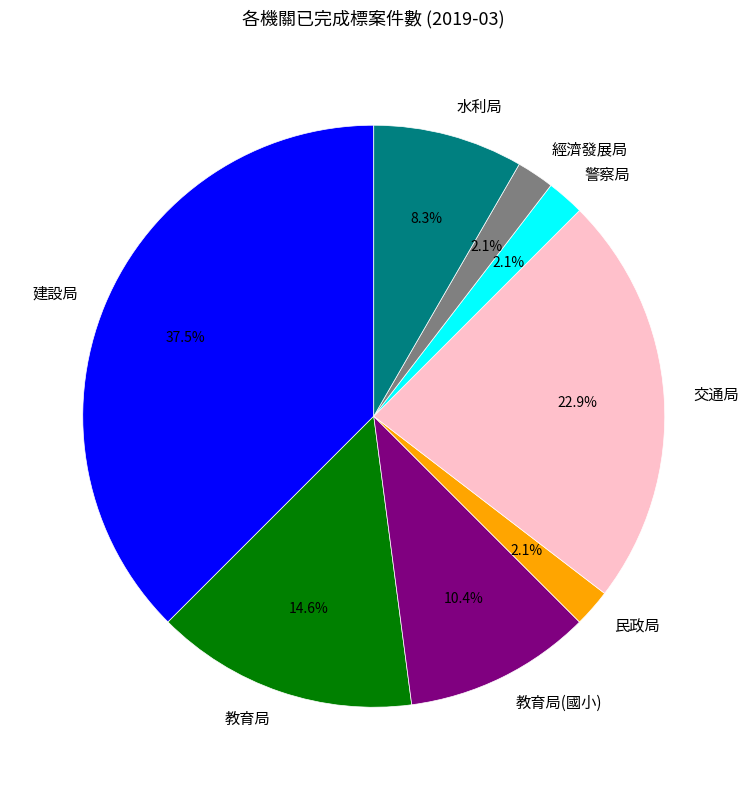

Is there a majority slice in this chart?

No